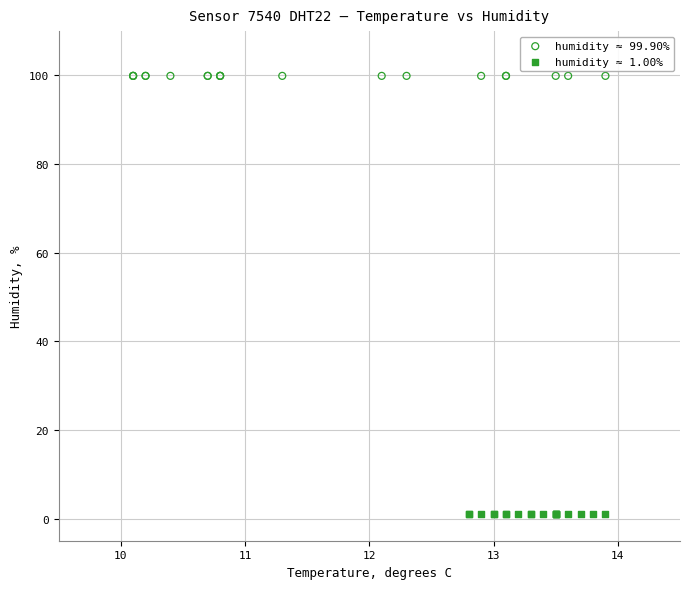

Which series contains the lowest Y value?

humidity ≈ 1.00%